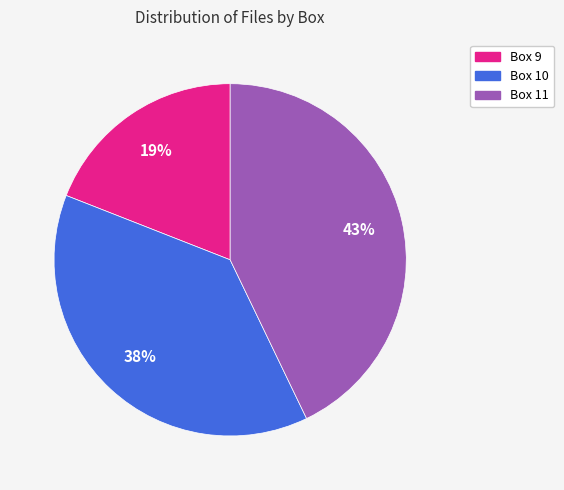

To the nearest percent, what is the combined percentage of Box 10 and Box 11?

81%